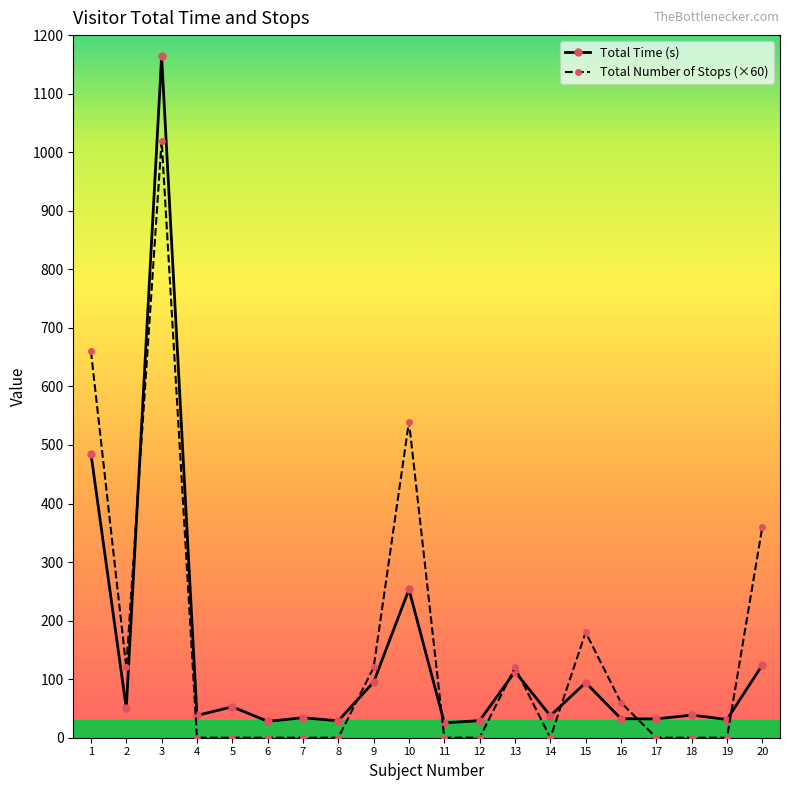

What is the lowest value of the Total Time (s) series?

25.4